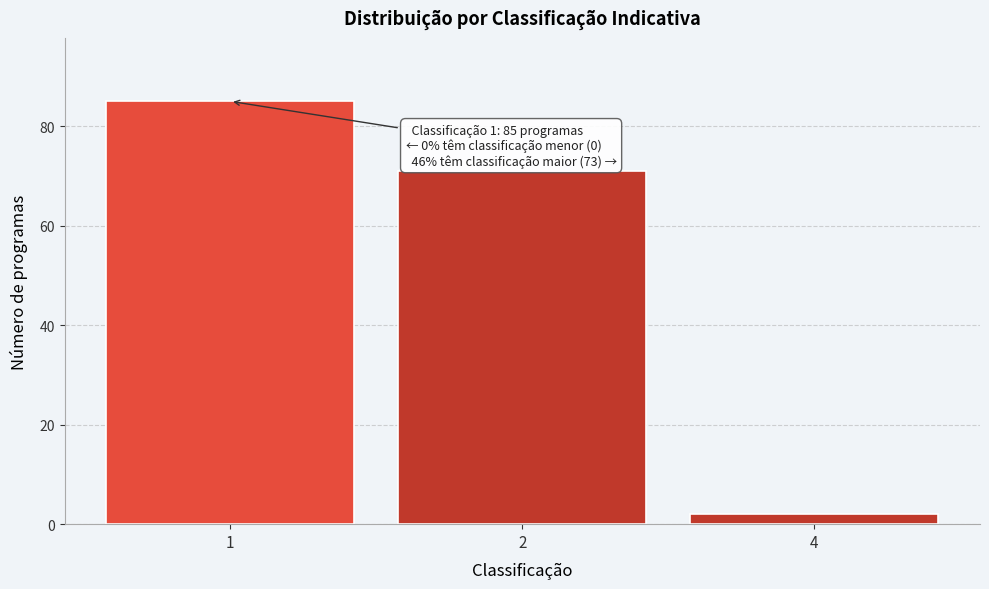

Reading left to right, transcribe all the data shown in this chart.

85	71	2